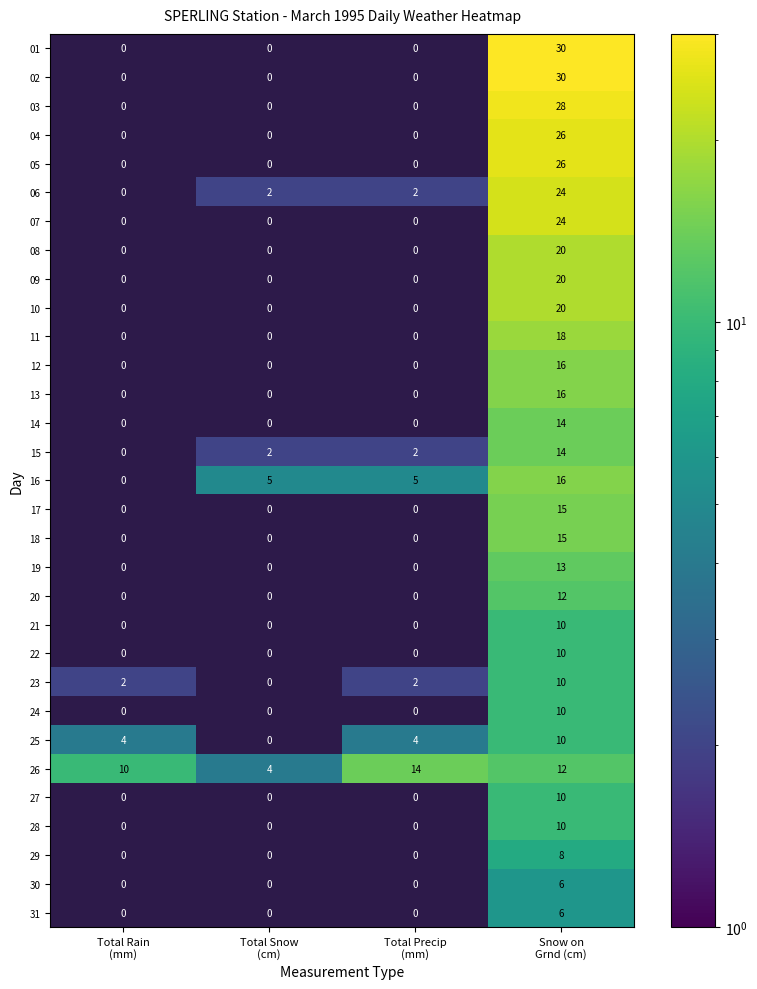

What is the spread (max minus min) of values at Snow on
Grnd (cm)?

24